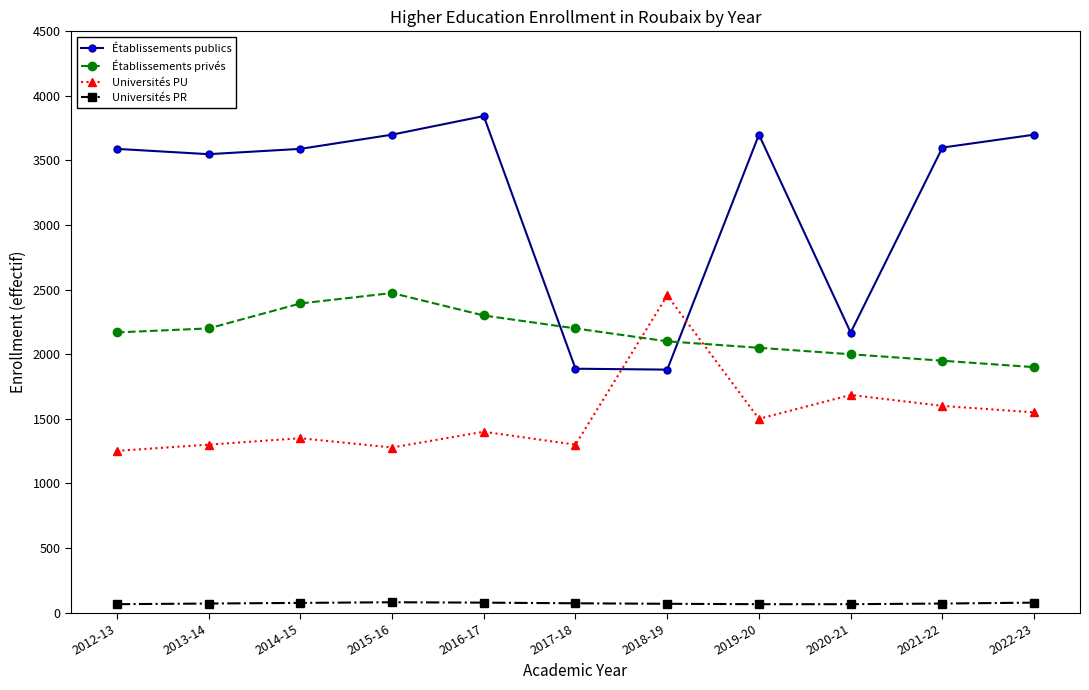

What is the smallest value displayed?

65